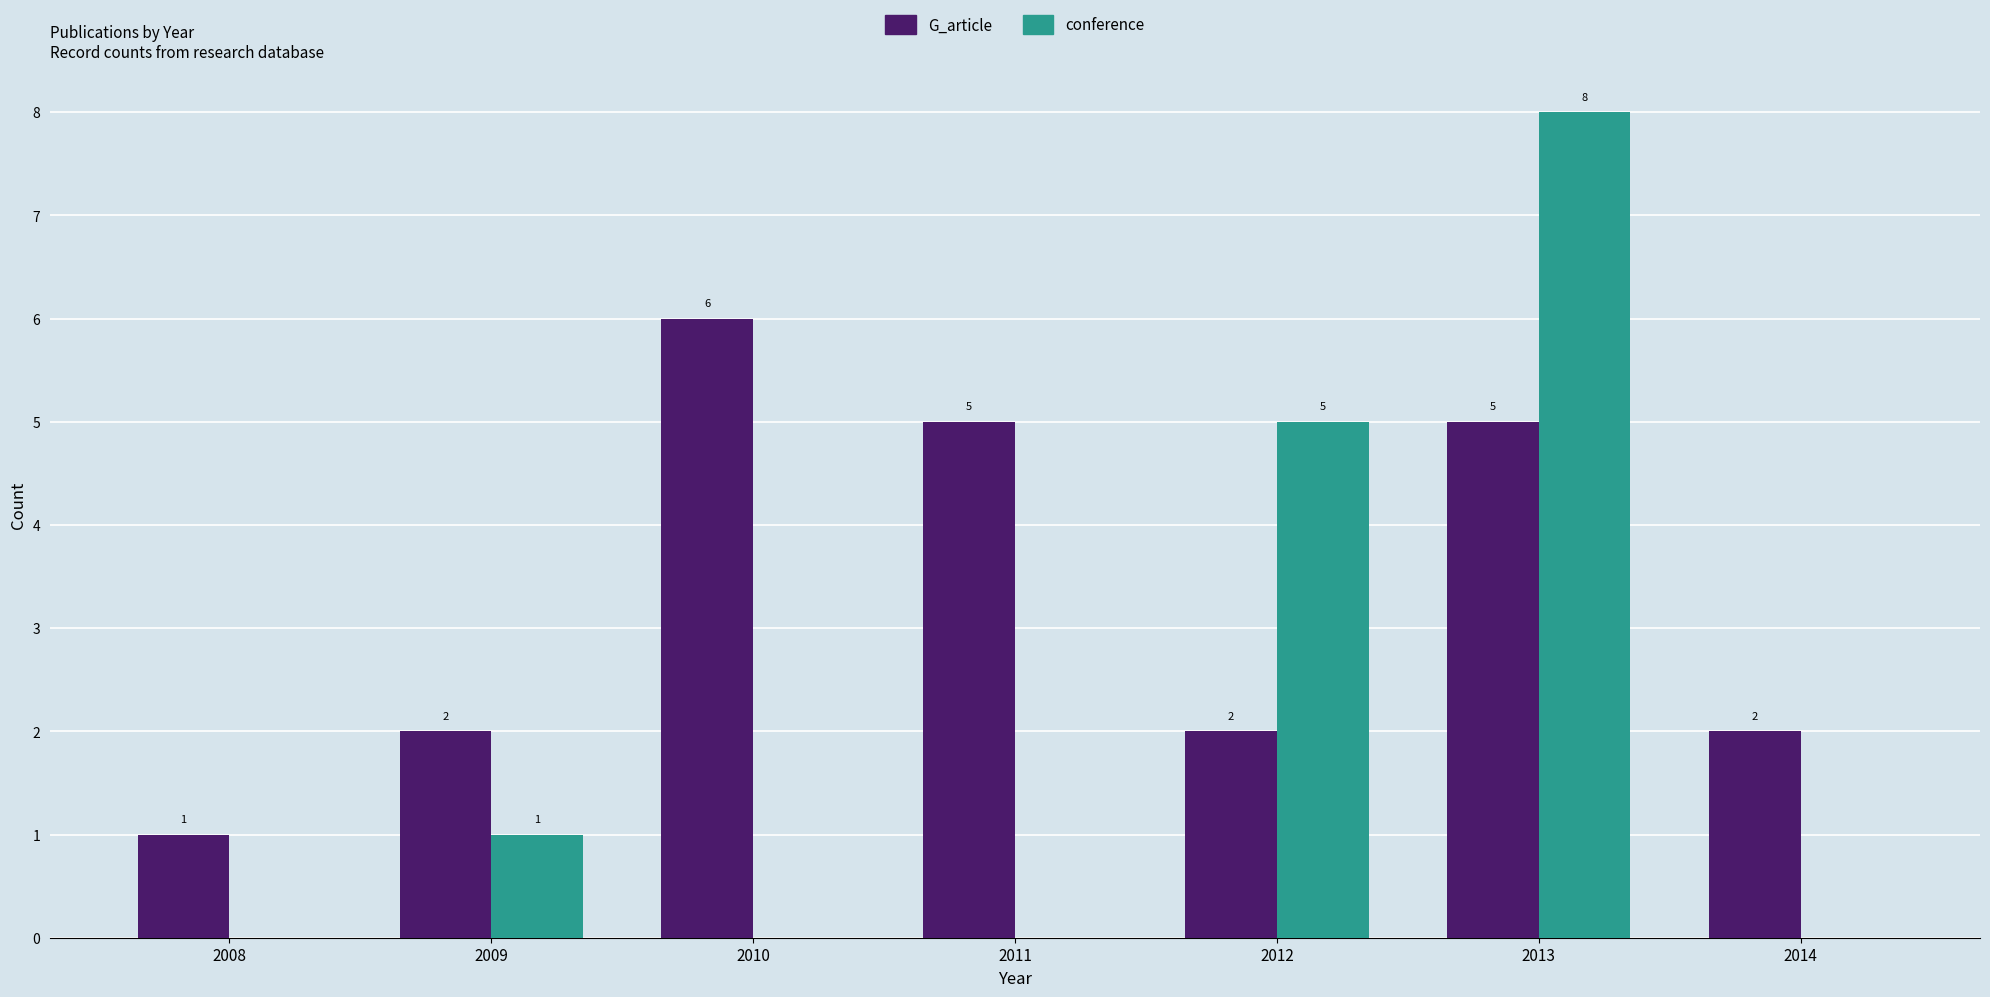

Between 2012 and 2014, which series saw the biggest shift?

conference